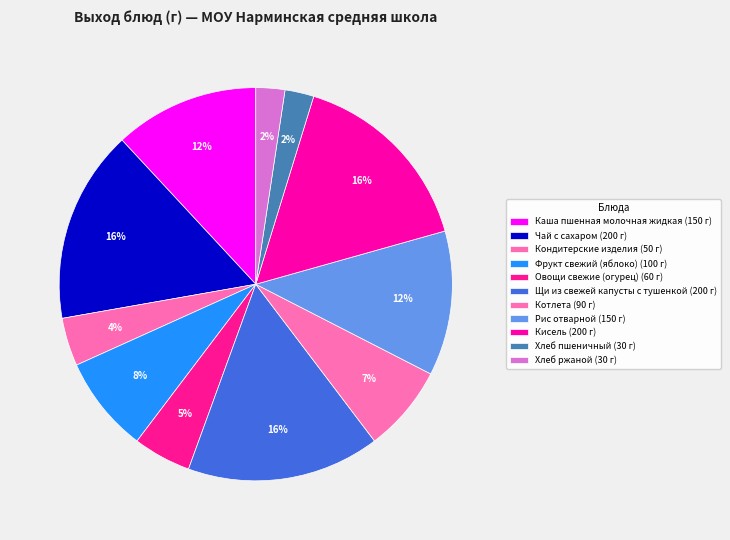

How many segments does this pie chart have?

11